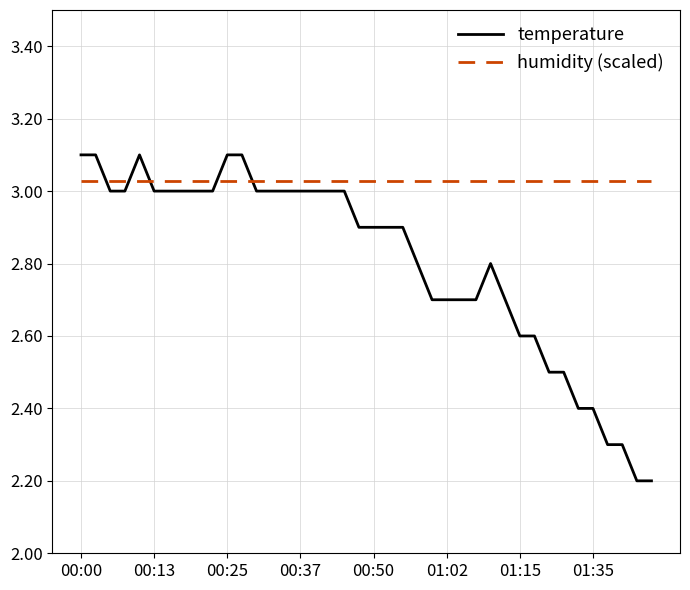

What is the maximum value for temperature?

3.1